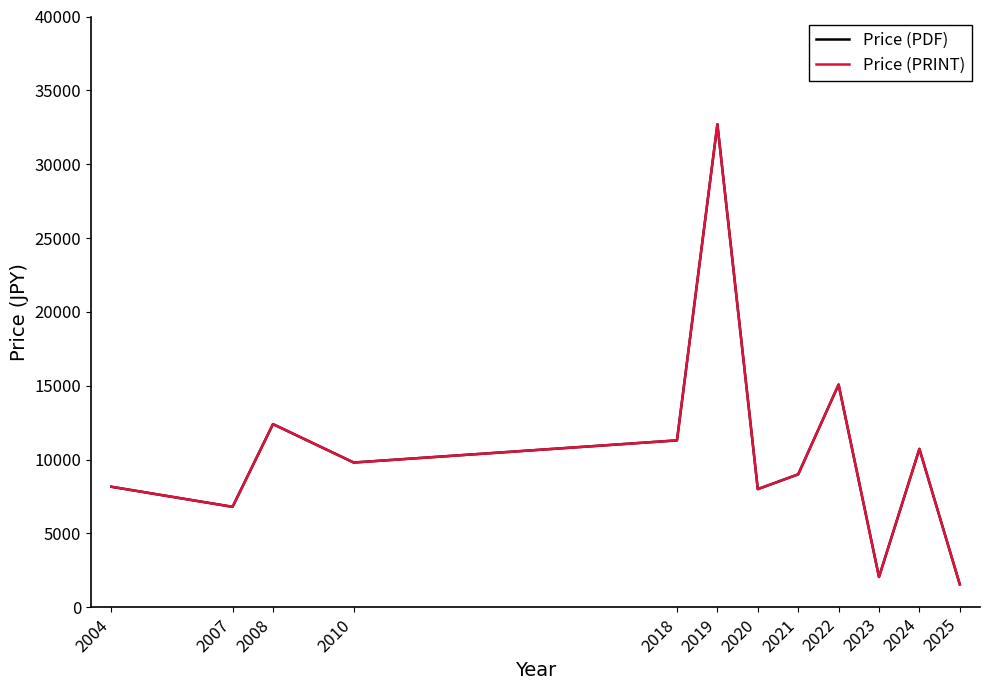

At which category does the chart reach its peak across all series?

2019